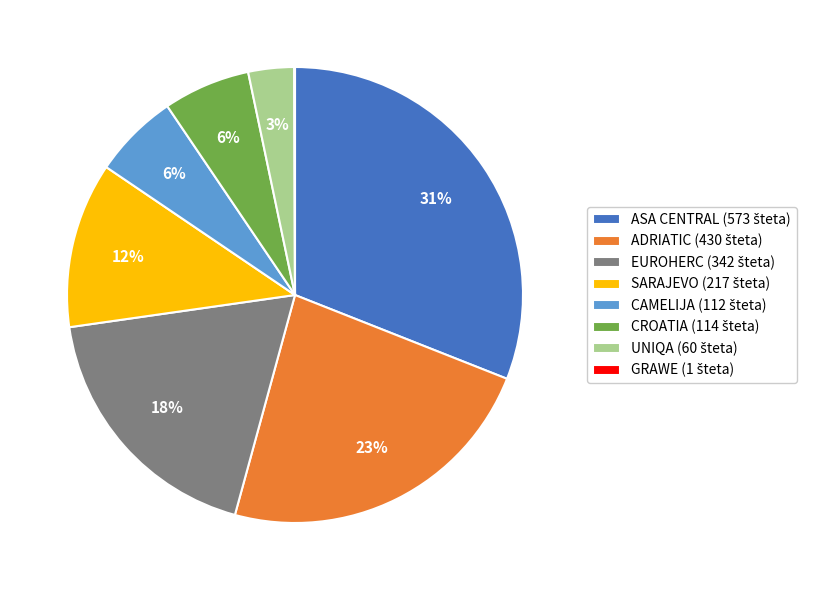

Is there any slice that represents more than half of the pie?

No